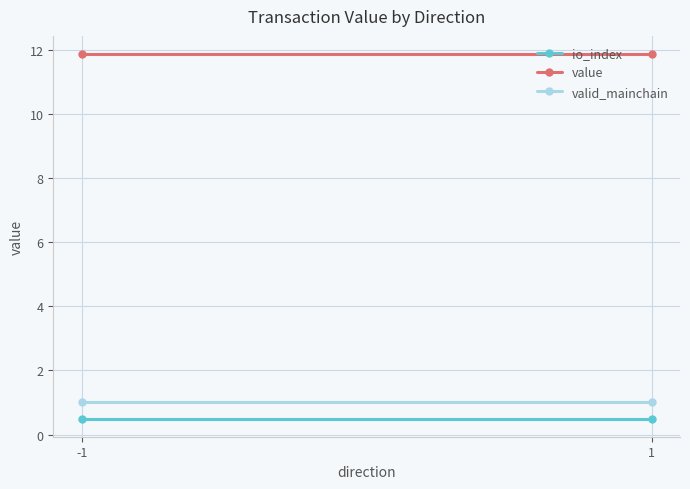

The io_index series shows 0.8 at -1. True or false?

False